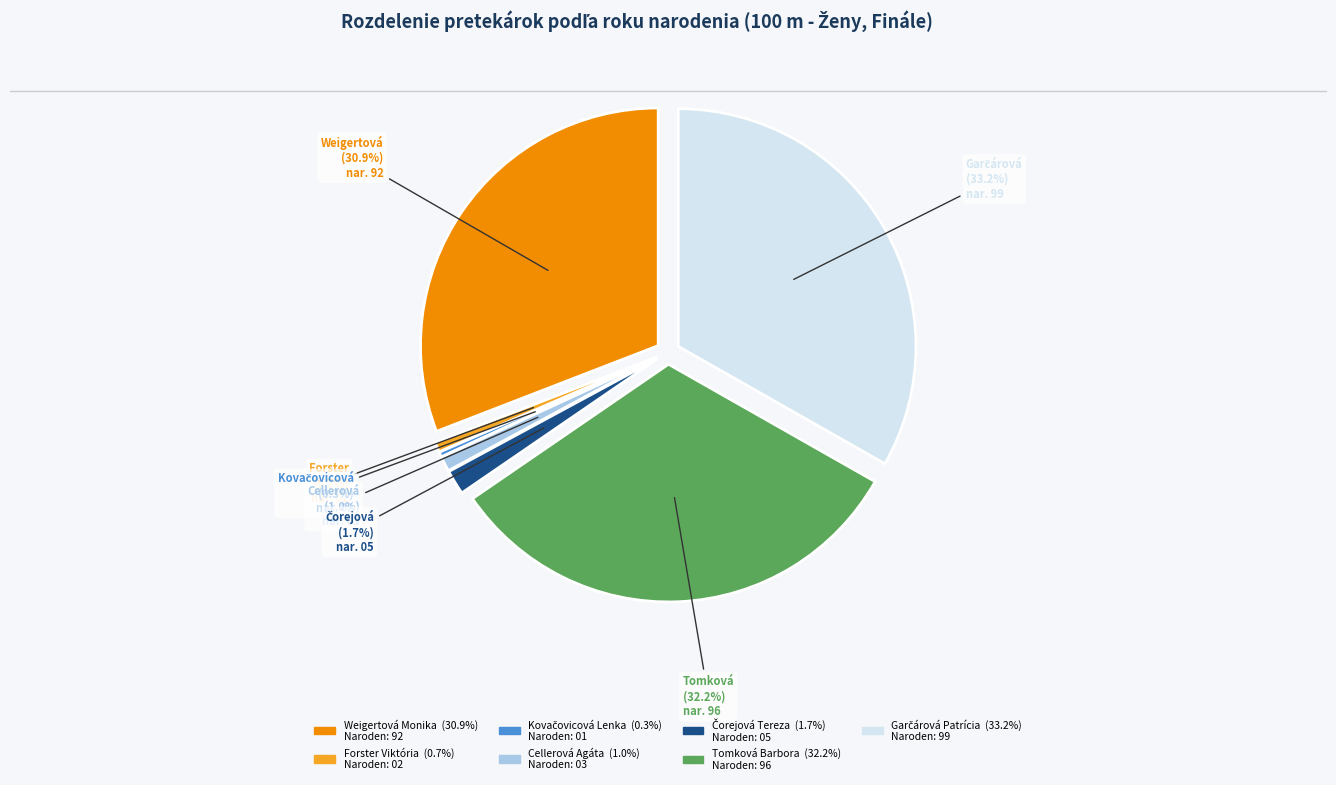

How many slices are in this pie chart?

7